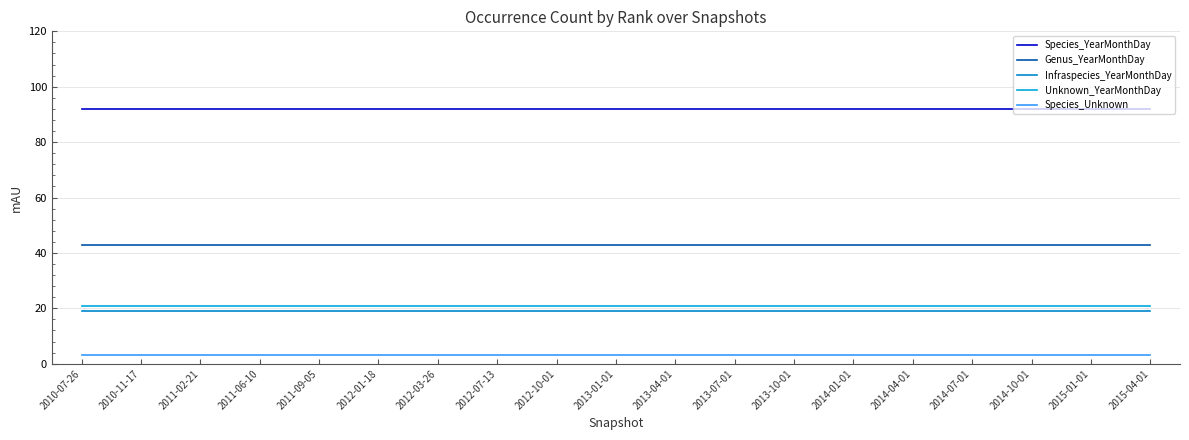

What is the total value across all series at 2012-03-26?

178